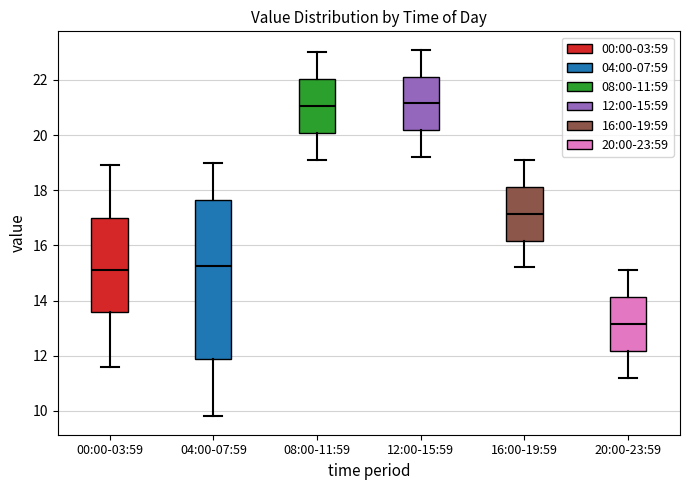

Where is the upper edge of the box for 08:00-11:59 on the y-axis? The values are not printed on the chart, so give them approximately, as read against the axis.

22.0